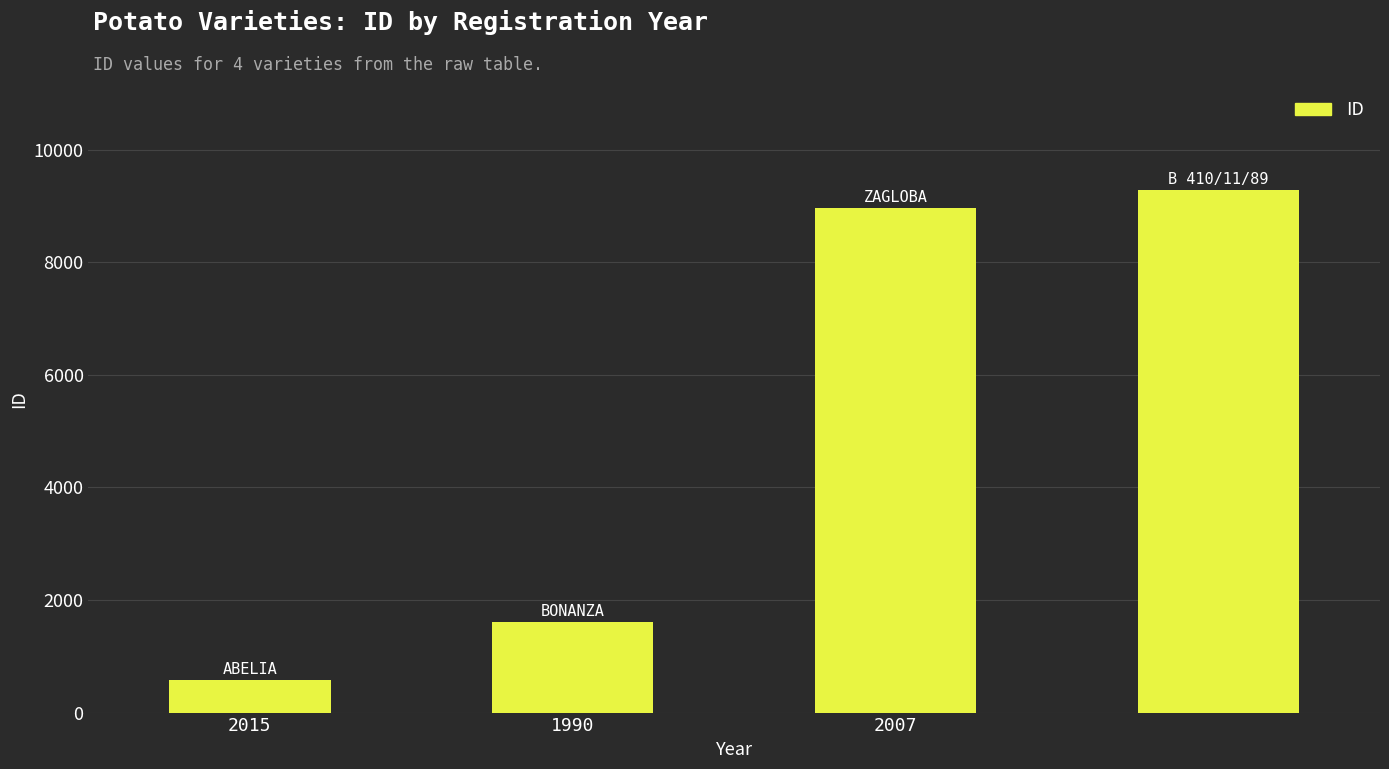

What is the sum of all values?

20449